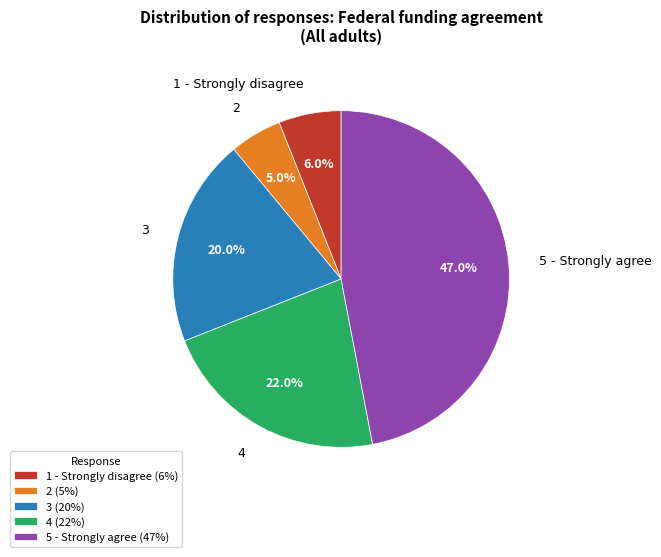

How many segments does this pie chart have?

5